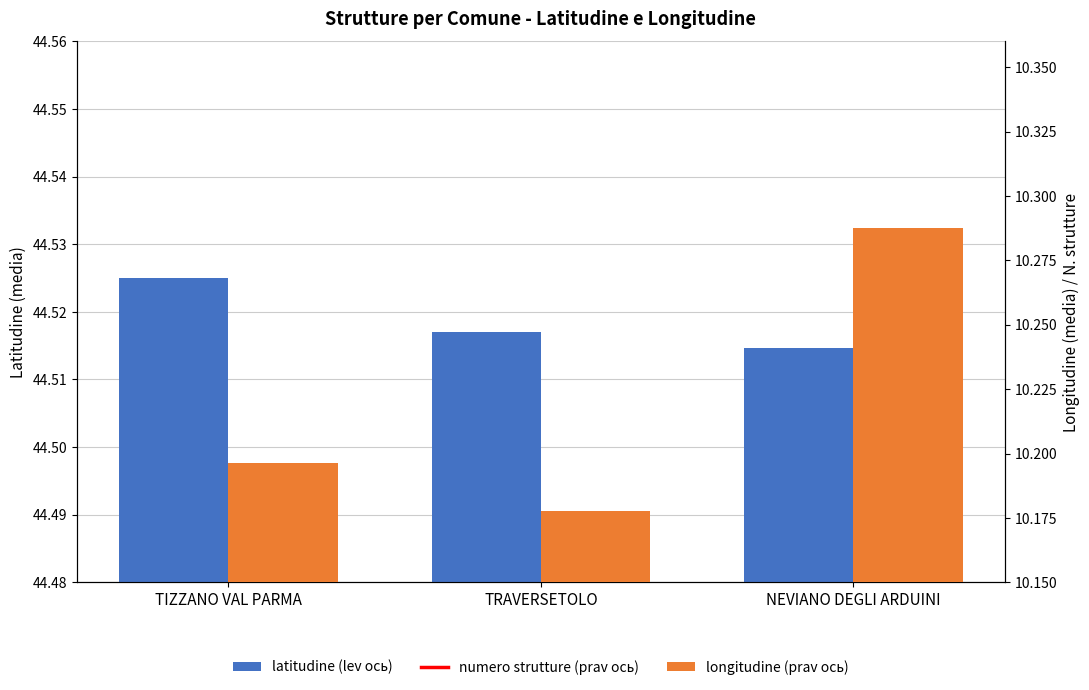

Reading right to left, what are all the values shown in this chart?

latitudine (lev ось): NEVIANO DEGLI ARDUINI=44.5	TRAVERSETOLO=44.5	TIZZANO VAL PARMA=44.5
numero strutture (prav ось): NEVIANO DEGLI ARDUINI=2.0	TRAVERSETOLO=1.0	TIZZANO VAL PARMA=3.0
longitudine (prav ось): NEVIANO DEGLI ARDUINI=10.3	TRAVERSETOLO=10.2	TIZZANO VAL PARMA=10.2